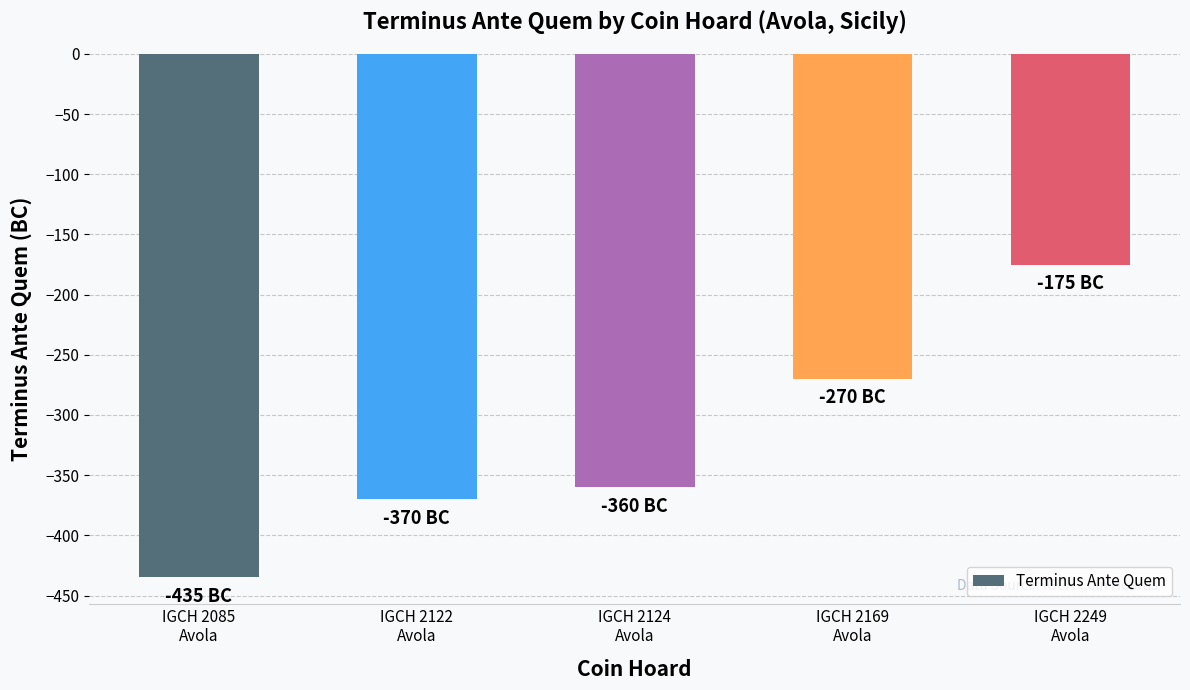

Reading right to left, list all the values displayed in this chart.

-175	-270	-360	-370	-435